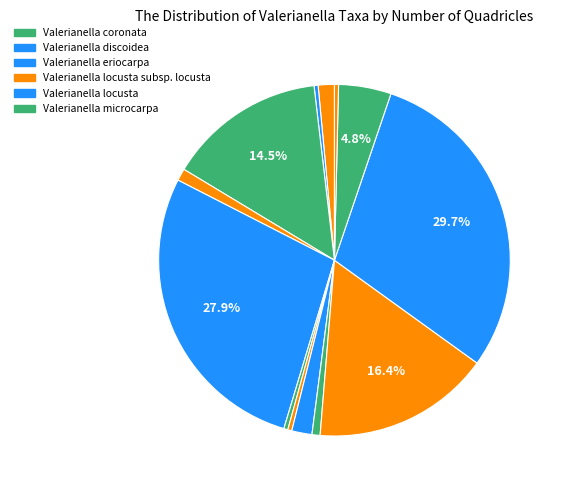

How many segments does this pie chart have?

13